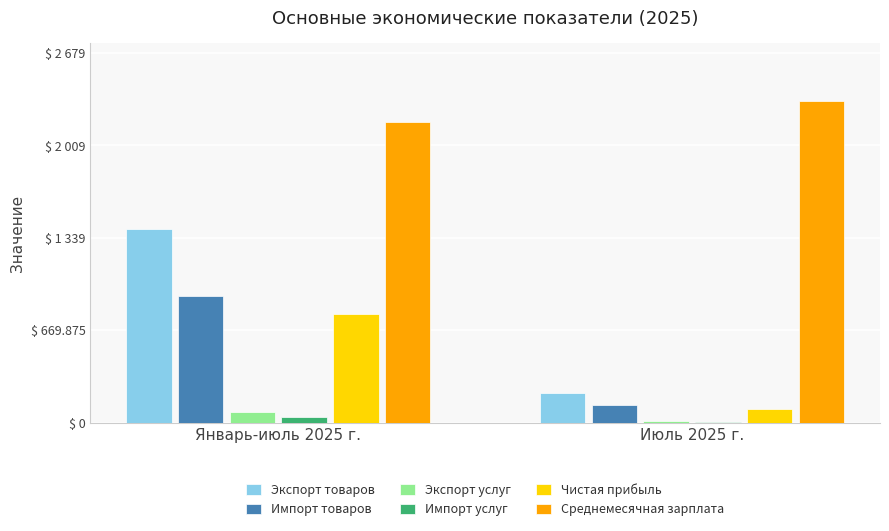

Where does the Чистая прибыль series first go above 789?

Январь-июль 2025 г.